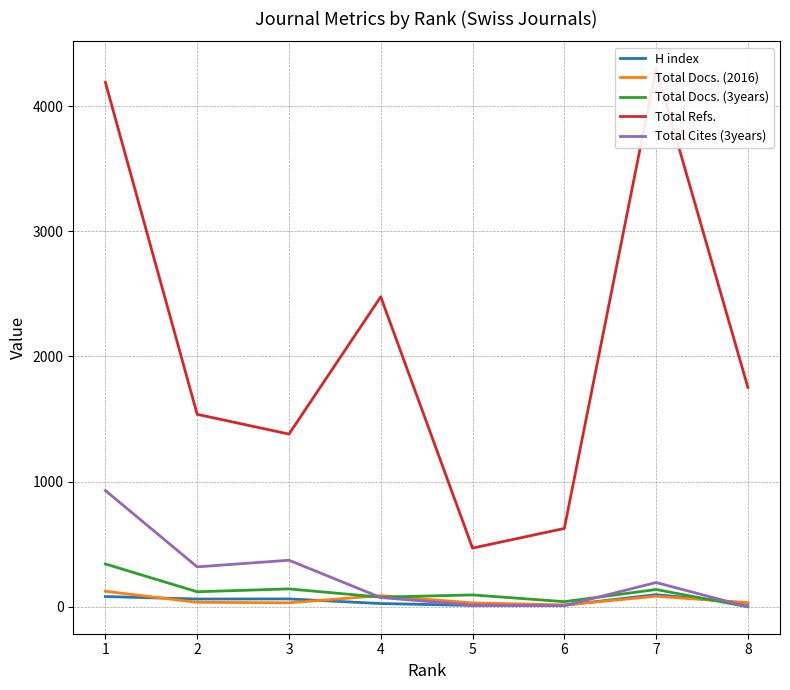

Is it true that Total Docs. (2016) equals 49 at 3?

False